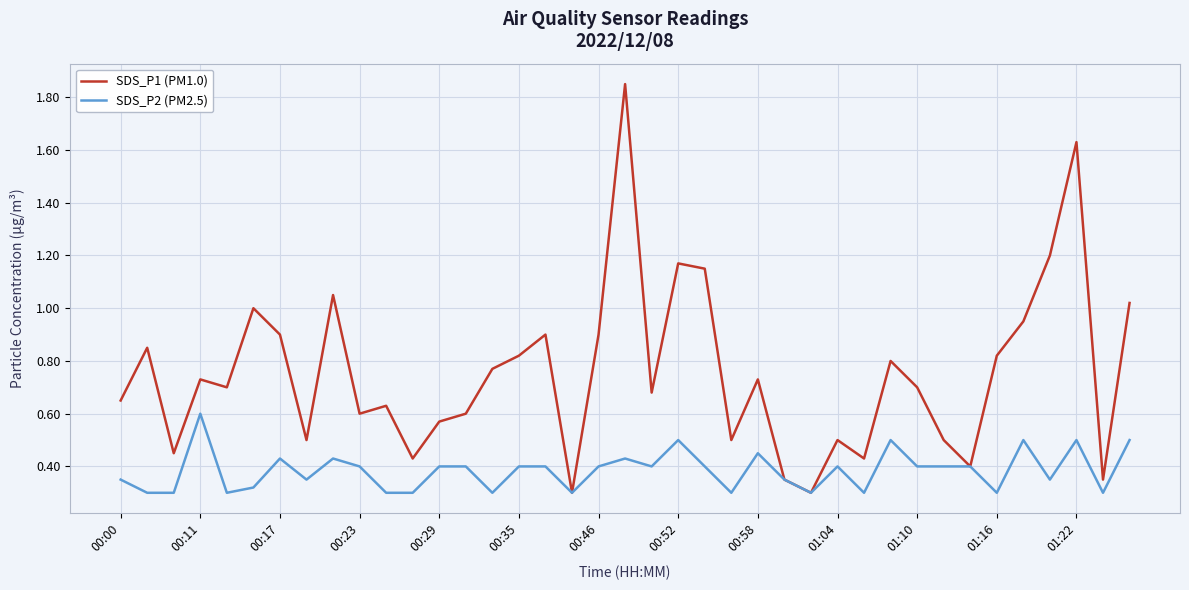

True or false: SDS_P1 (PM1.0) has more than 1 interior local peaks.

True